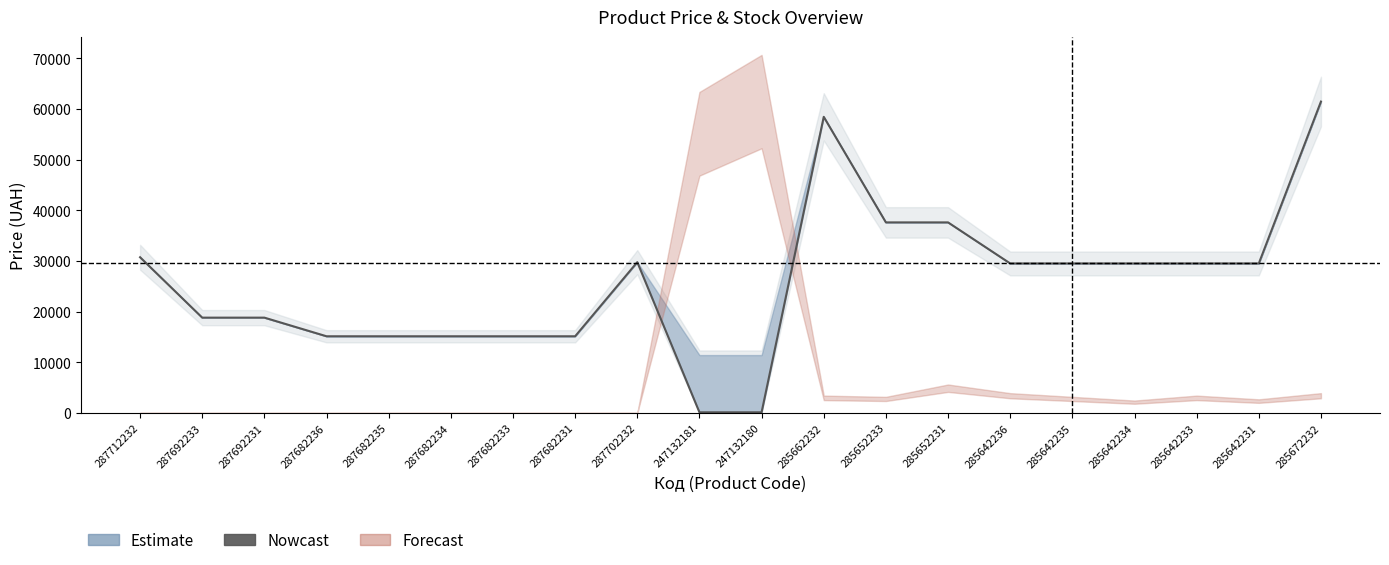

At which category does the chart reach its peak across all series?

285672232